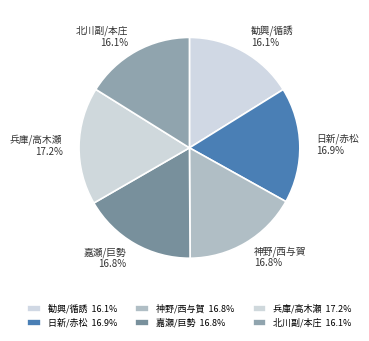

True or false: 神野/西与賀 accounts for 31% of the total.

False